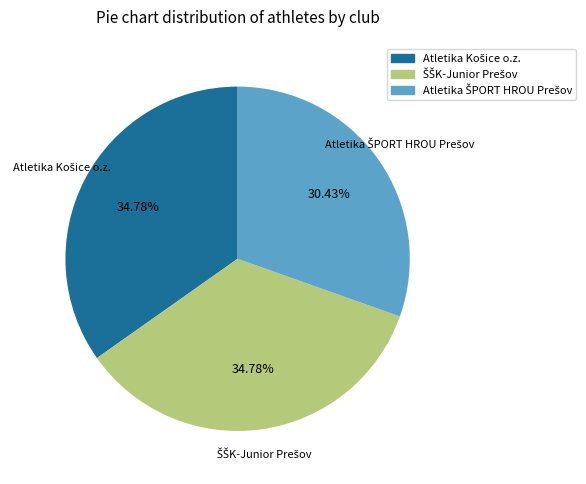

How many slices are in this pie chart?

3